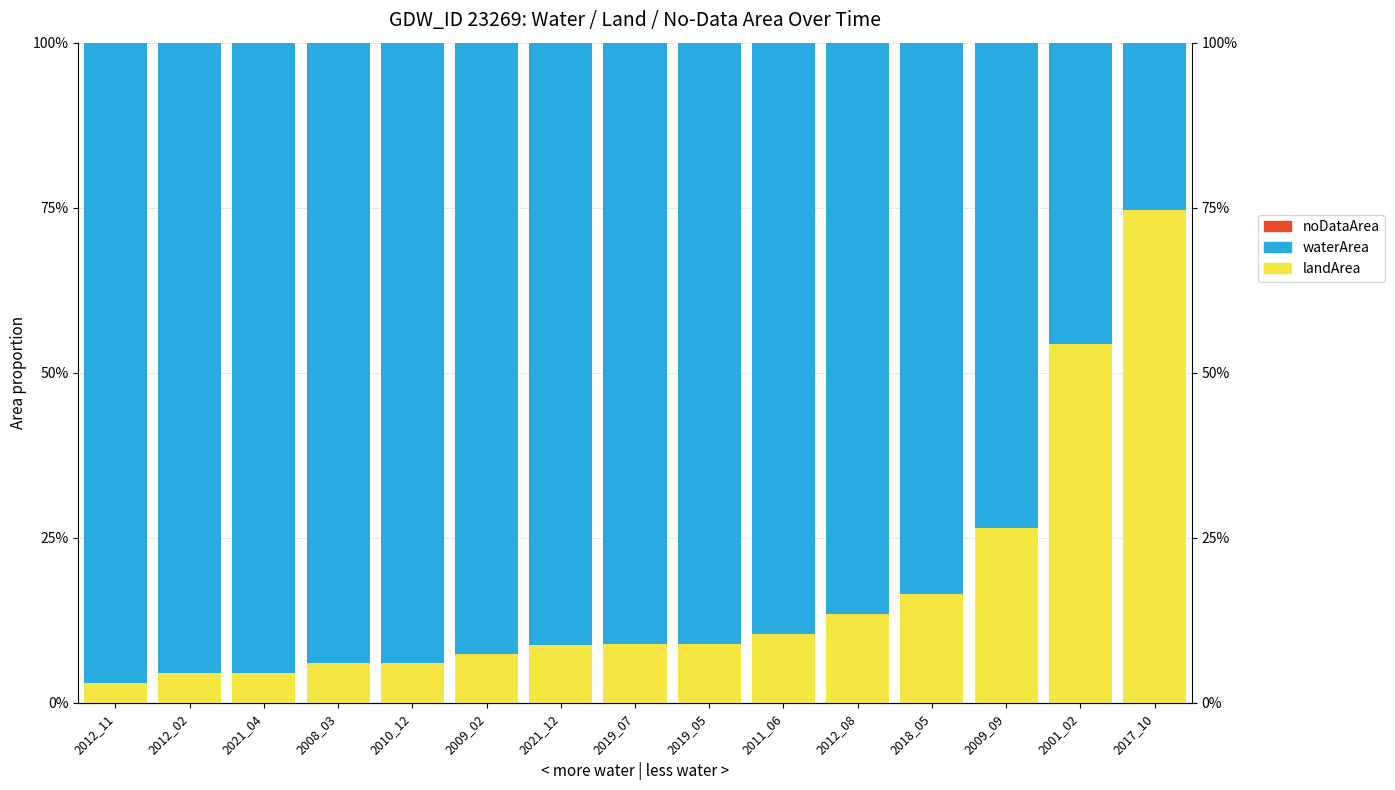

At how many categories does at least one series exceed 0?

15